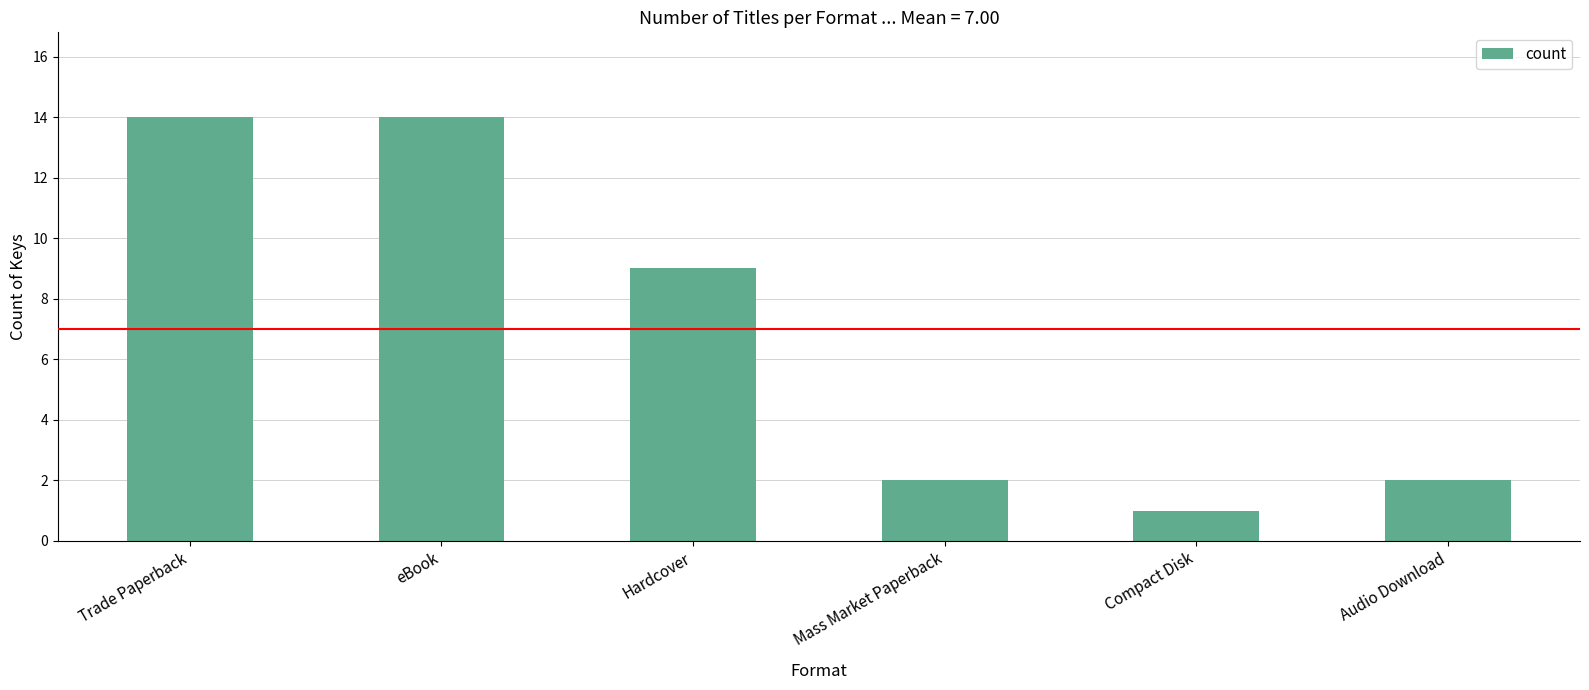

What is the label of the 1st bar from the left?

Trade Paperback